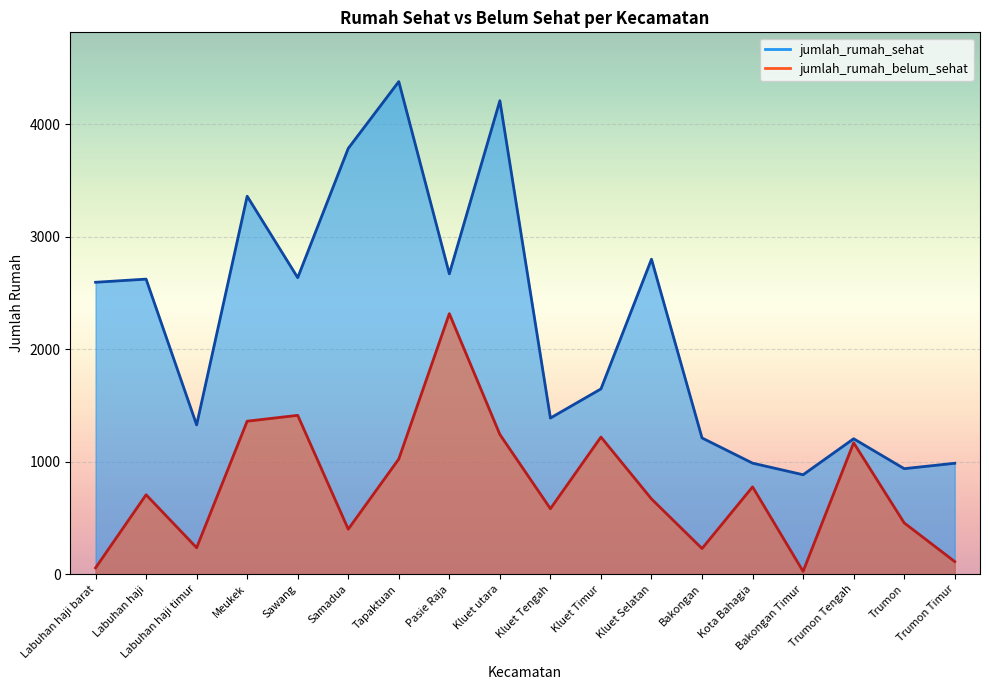

What is the sum of all jumlah_rumah_belum_sehat values?

13986